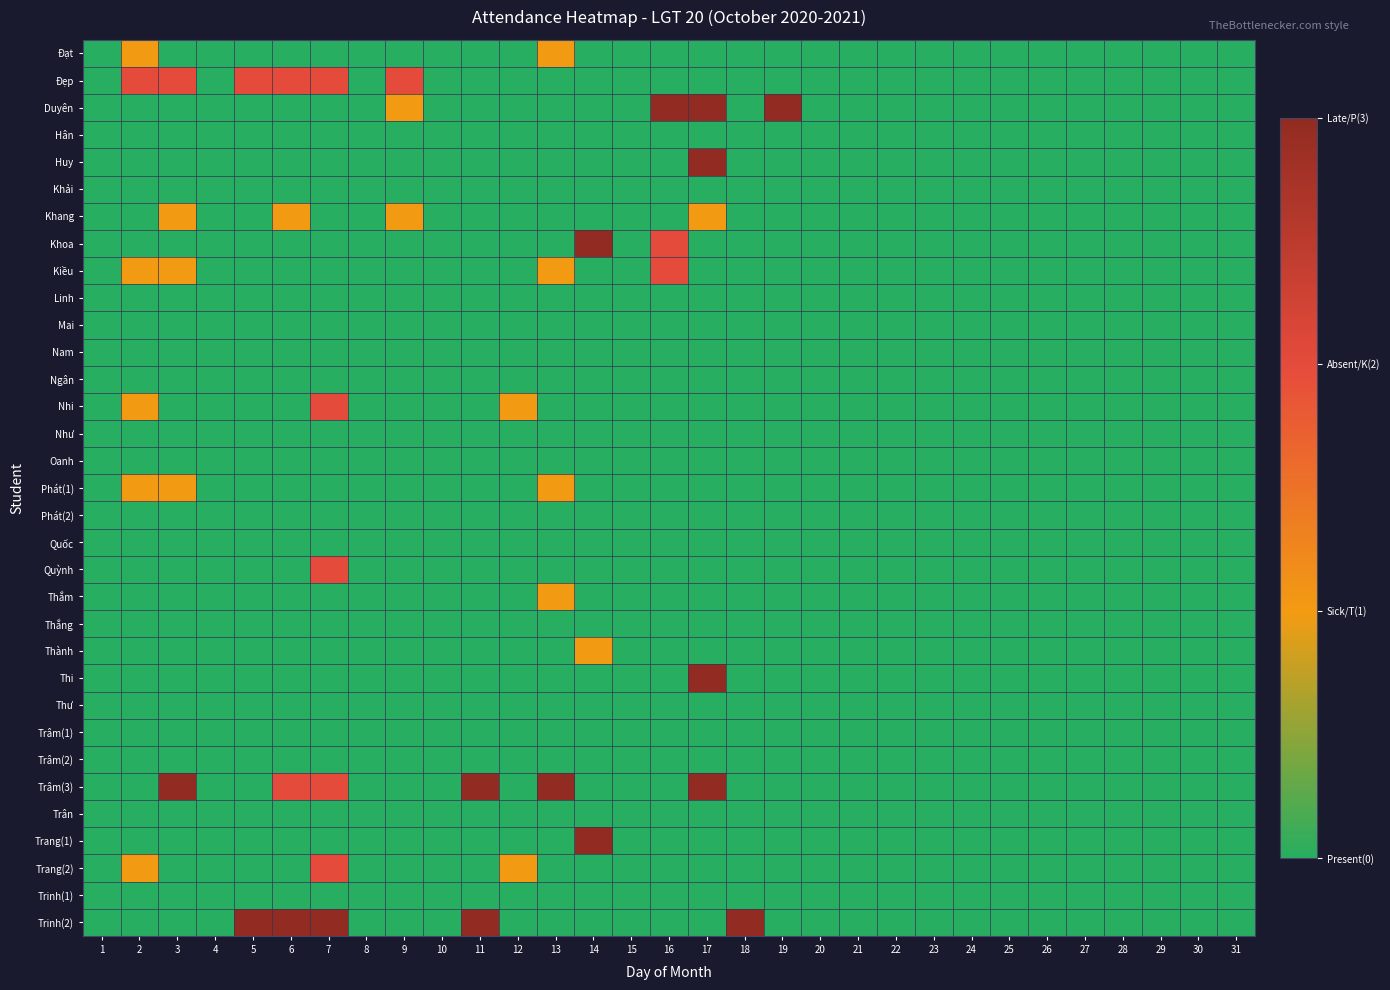

How many categories are shown in the chart?

31